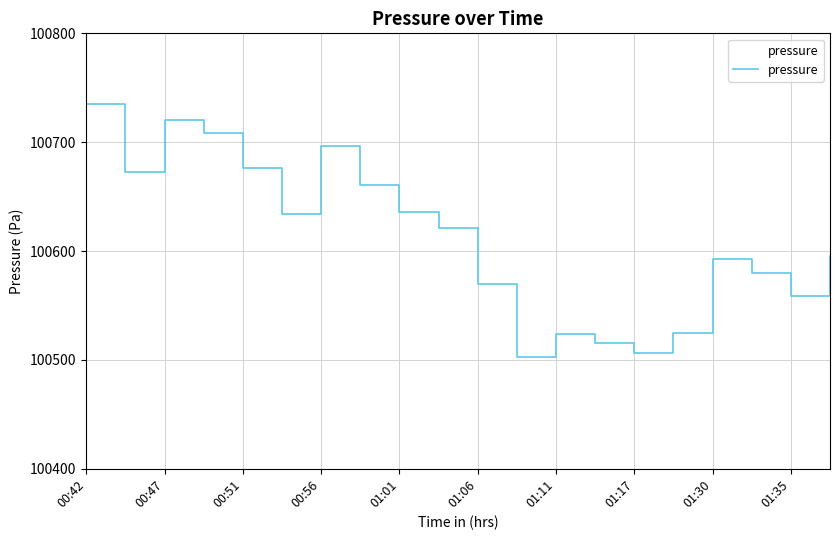

Is it true that the value at 00:51 is 48835.4?

False